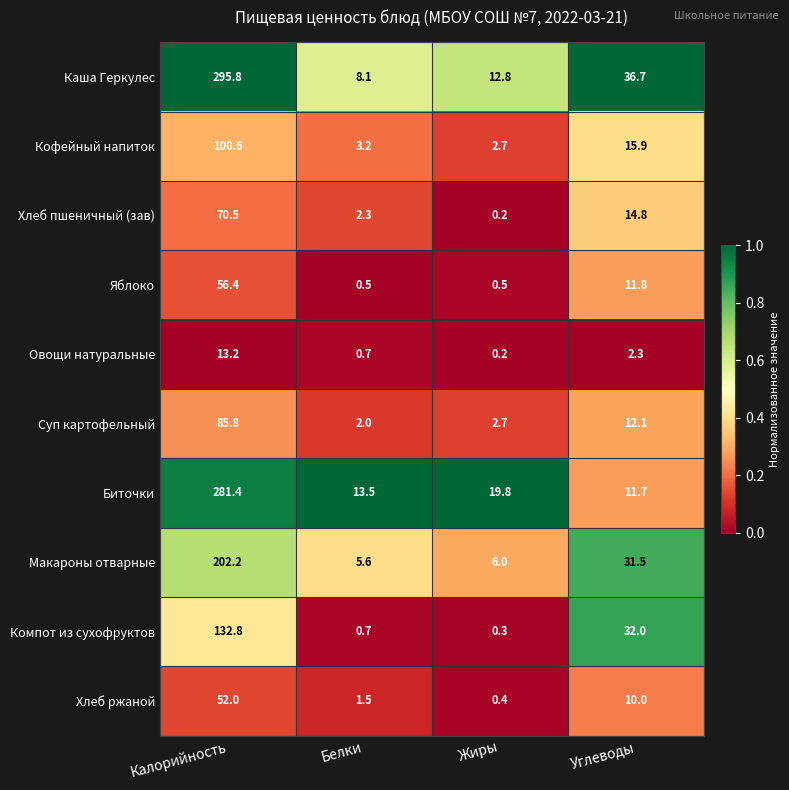

What is the difference between the highest and lowest values at Жиры?

19.6